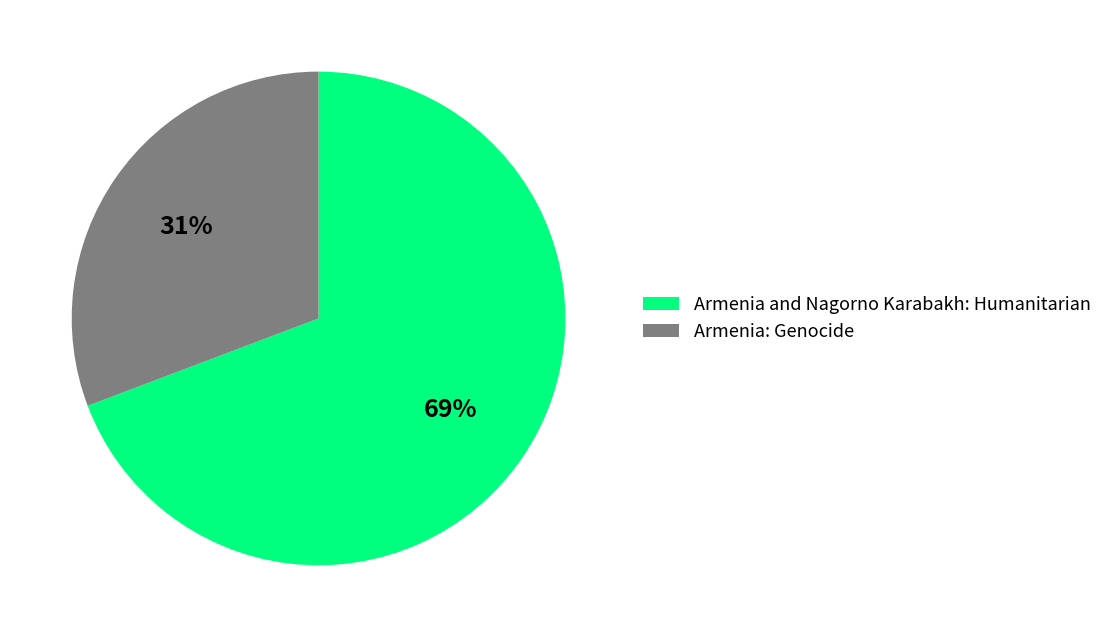

To the nearest percent, what is the difference between the largest and smallest slice percentages?

38%